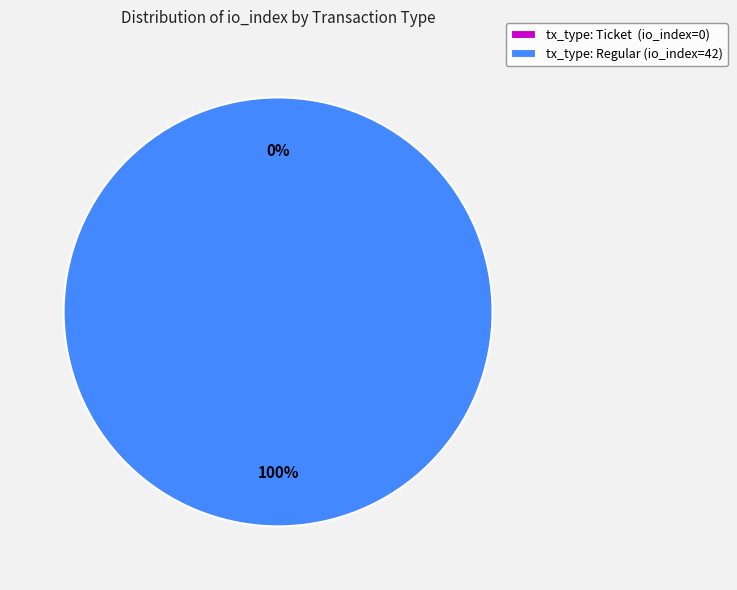

True or false: tx_type: Ticket (io_index=0) accounts for 0% of the total.

True